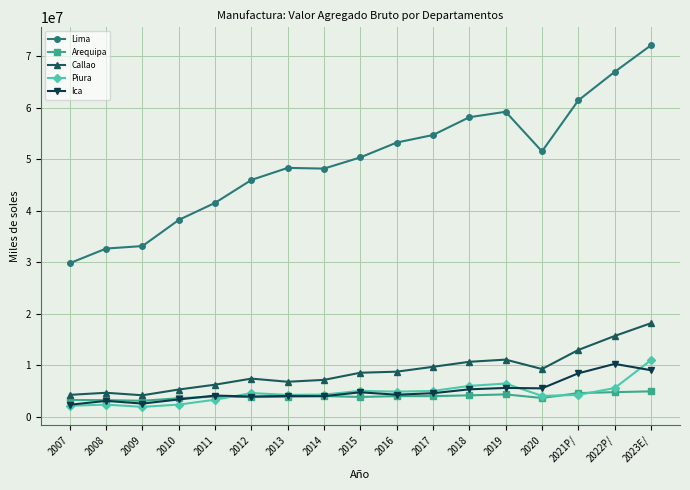

What is the spread (max minus min) of values at 2011?

38176791